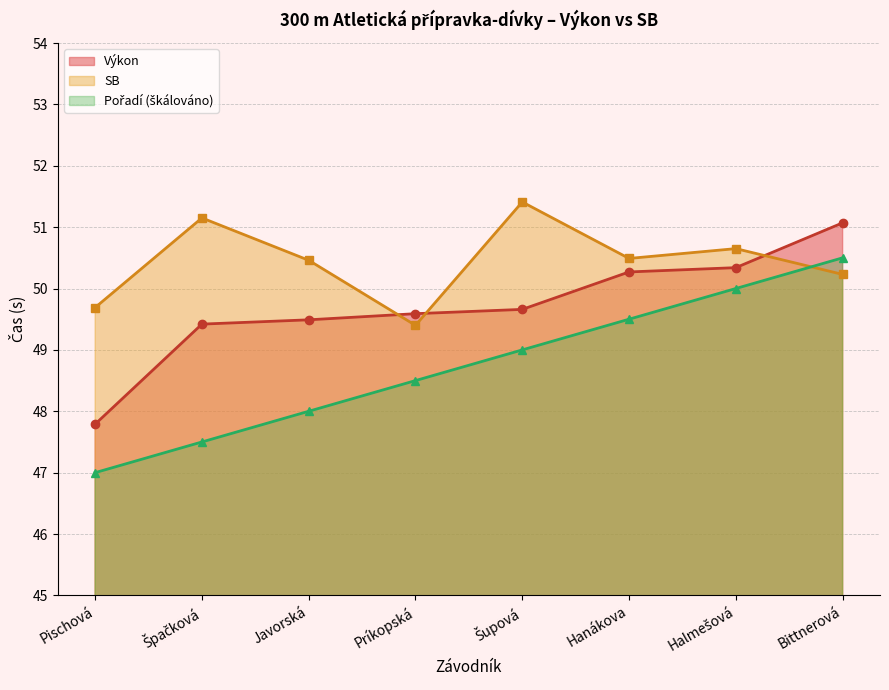

Which series changed the most between Pischová and Javorská?

Výkon